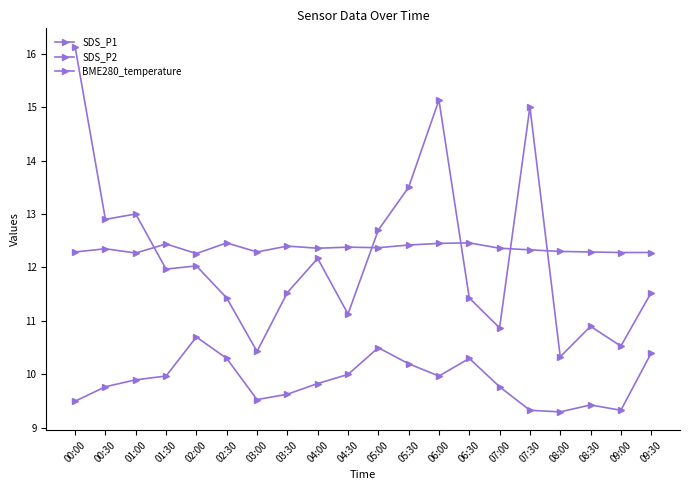

In BME280_temperature, how many points are higher than both neighbors (excluding endpoints)?

6